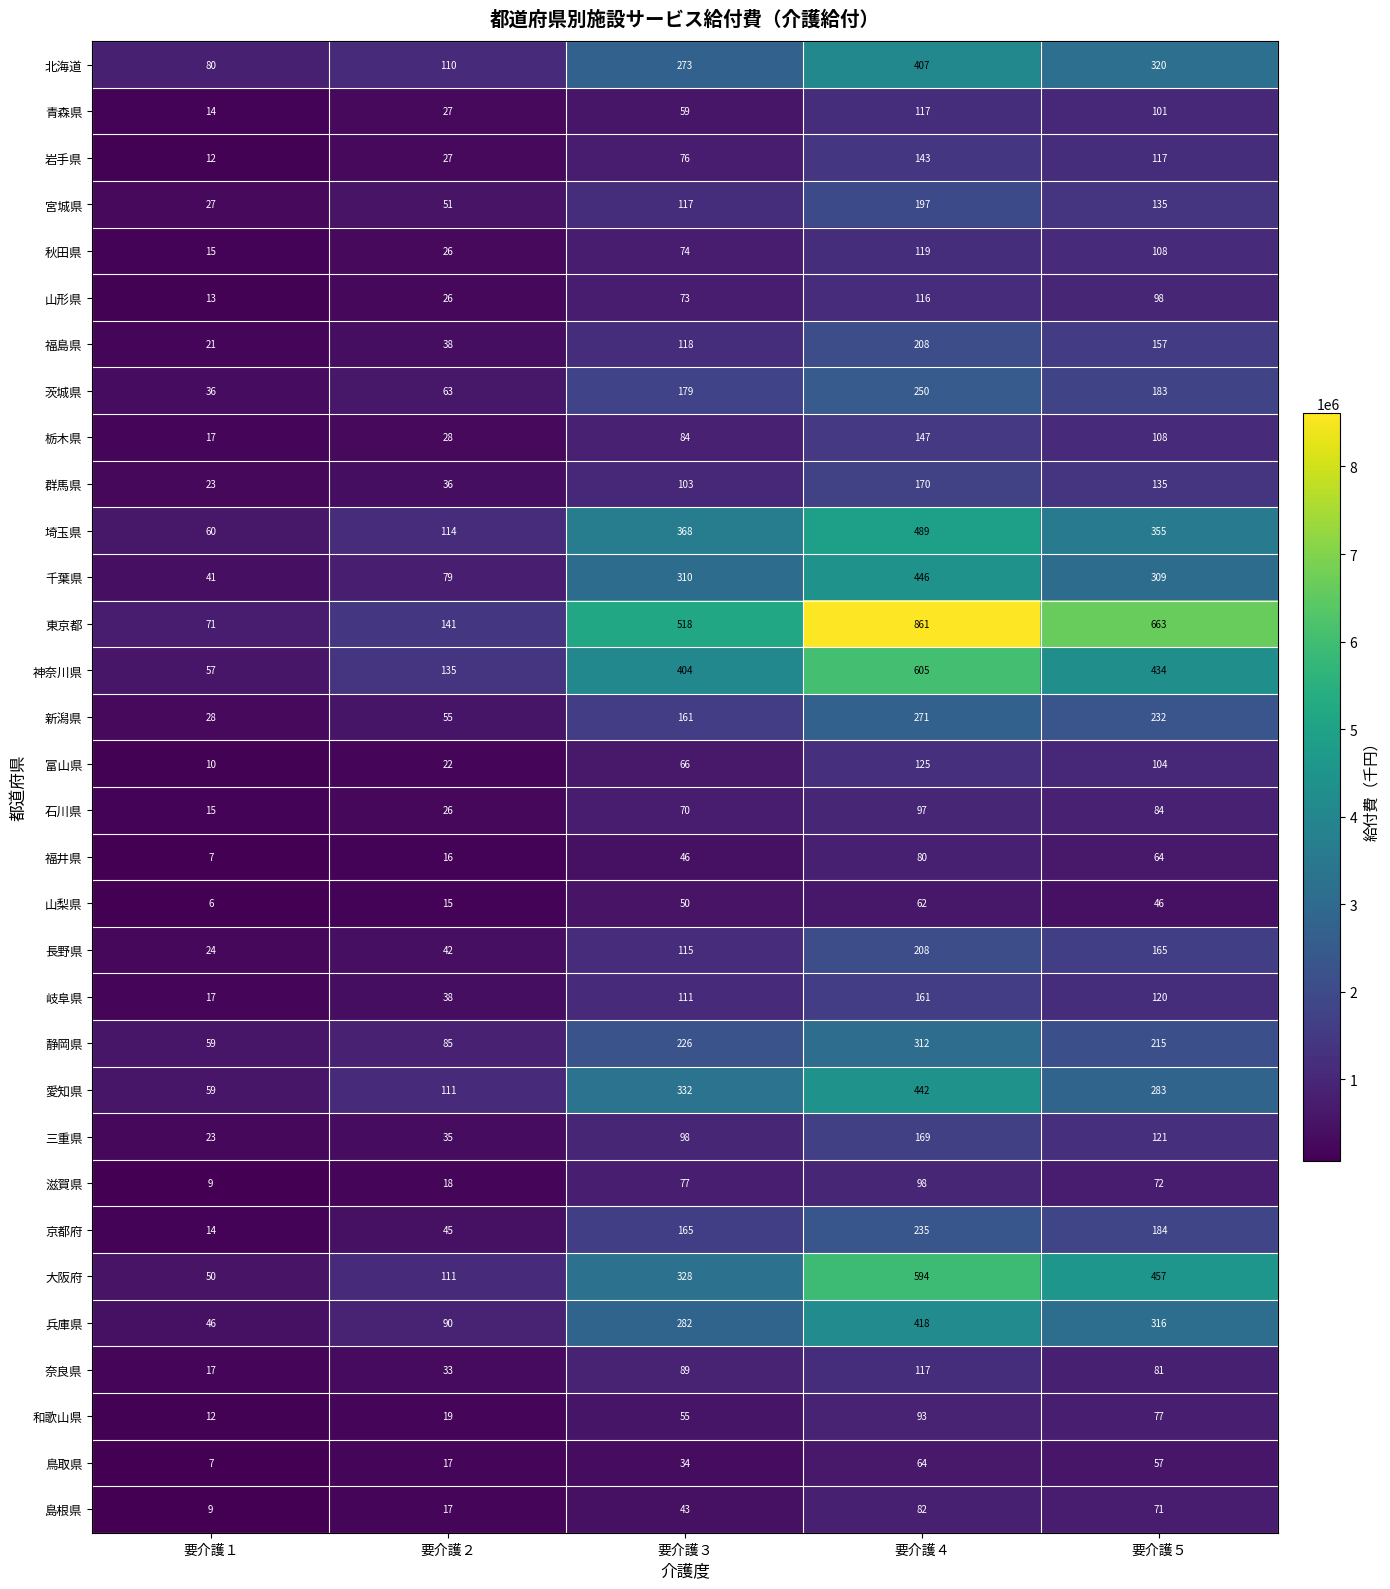

At which category is the sum across all series the highest?

要介護４